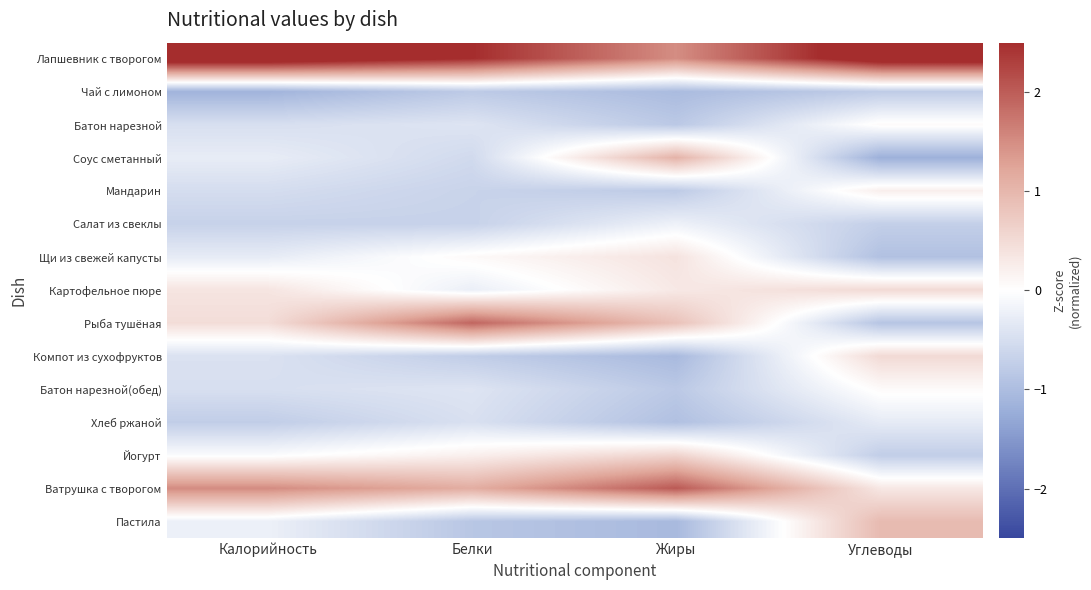

Between Калорийность and Белки, which series saw the biggest shift?

Рыба тушёная